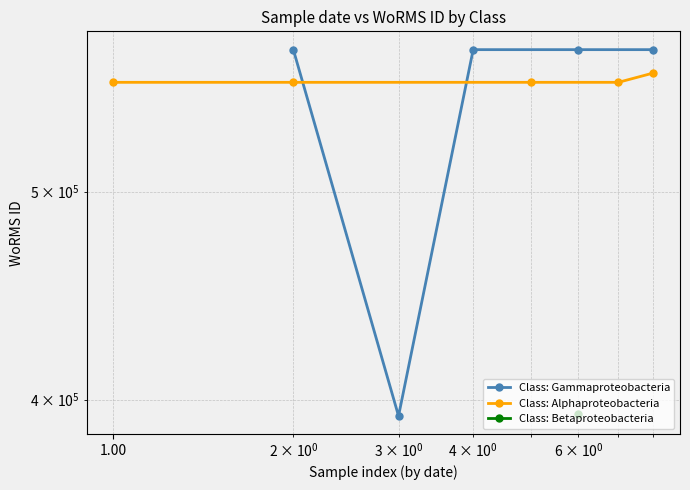

How many data points in Class: Gammaproteobacteria are less than 582135?

1